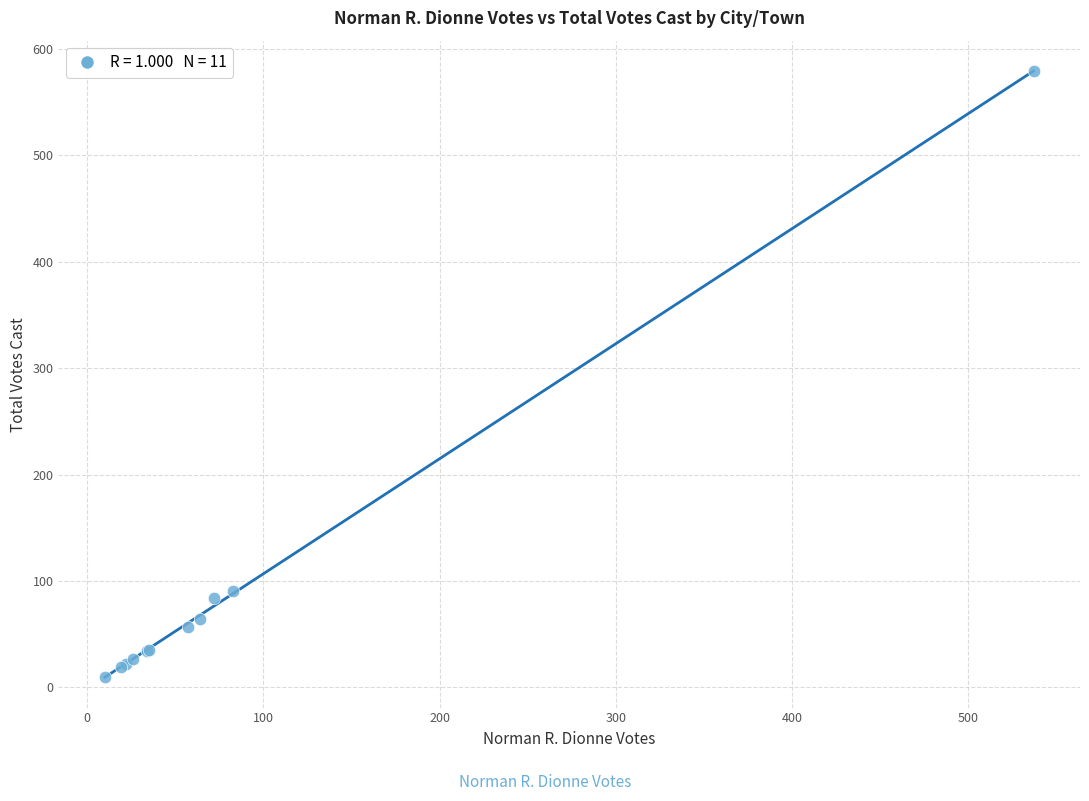

What Y value in the scatter plot is closest to 294?

91